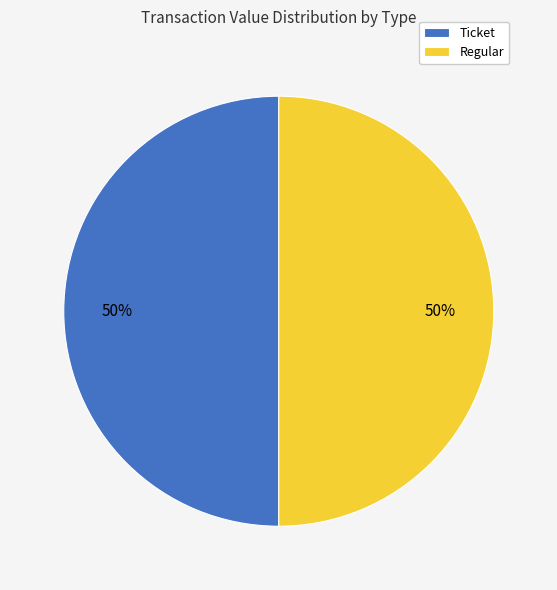

Count the number of slices in the pie.

2